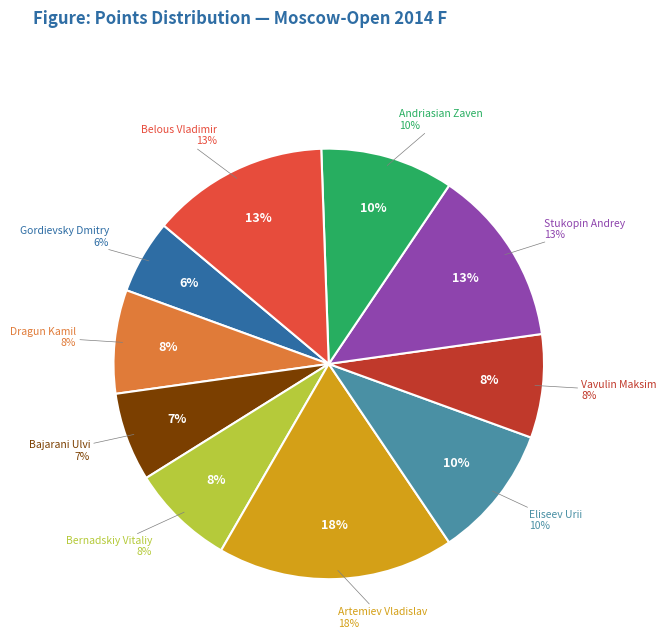

What is the ratio of the value at Andriasian Zaven to the value at Gordievsky Dmitry?

1.8